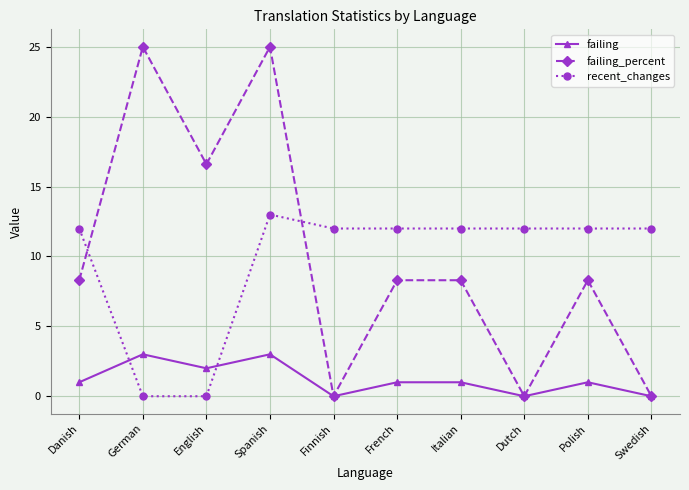

At which category does failing_percent reach its first local valley?

English